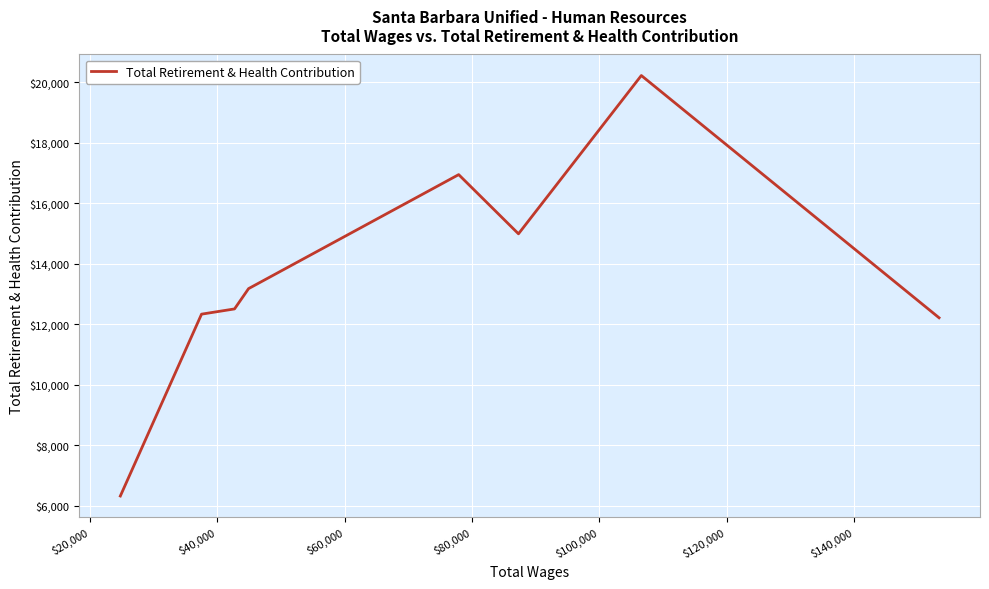

Reading left to right, list all the values displayed in this chart.

6314	12333	12506	13178	15818	16098	16951	14992	20231	20231	12213